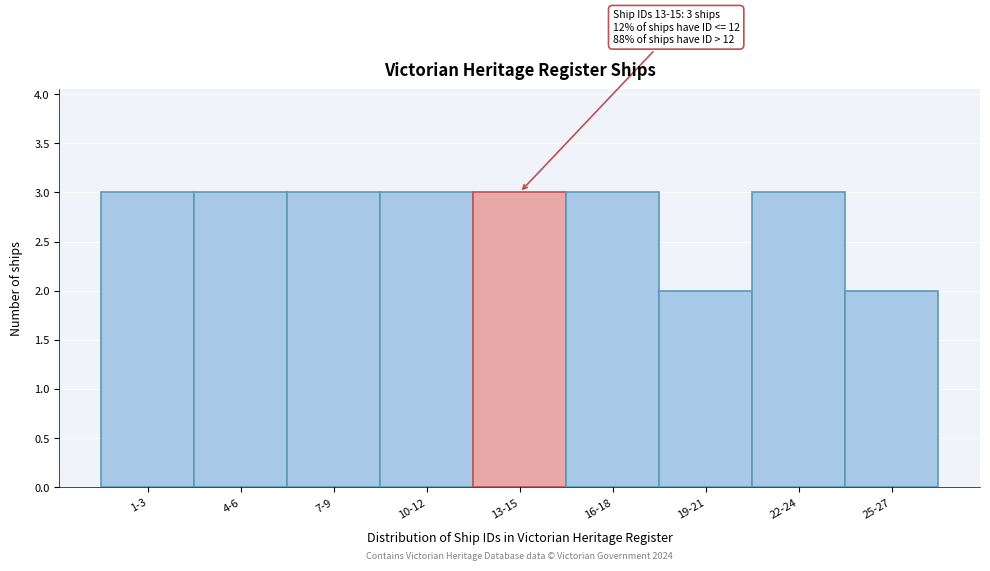

Reading left to right, transcribe all the data shown in this chart.

3	3	3	3	3	3	2	3	2